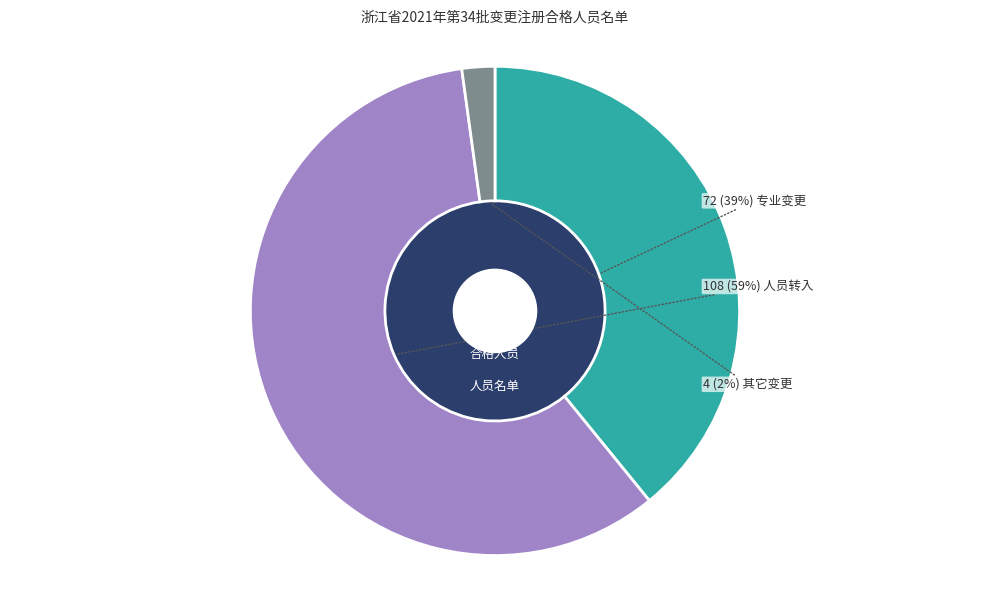

To the nearest percent, what is the average slice percentage?

33%